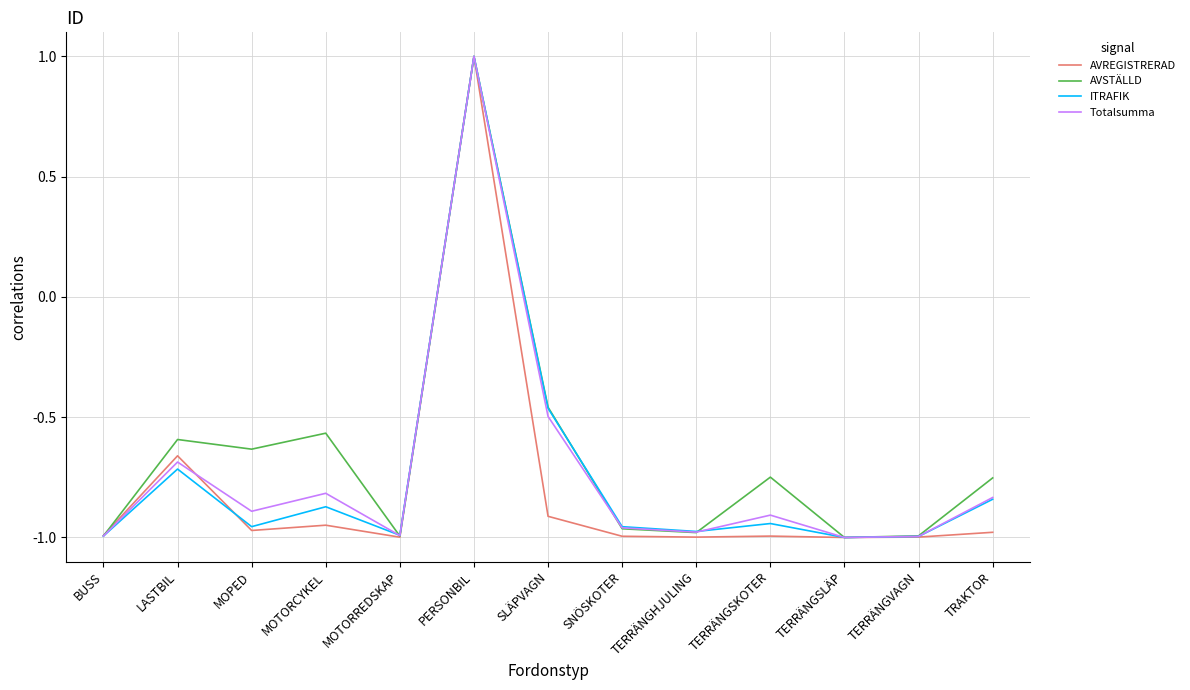

Which label corresponds to the largest value in the chart?

PERSONBIL